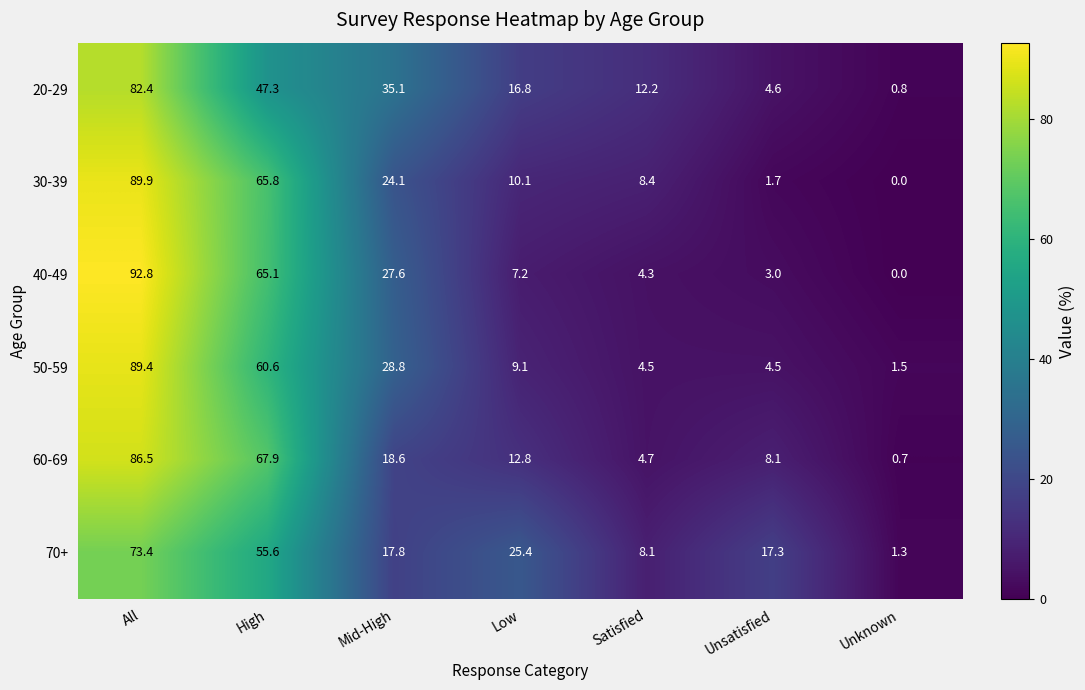

The 70+ series shows 73.4 at All. True or false?

True